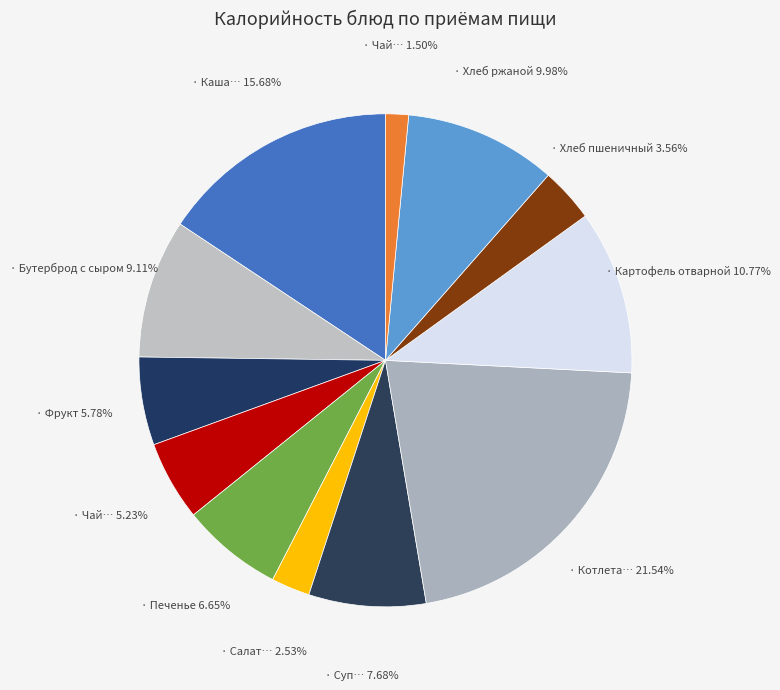

Count the number of slices in the pie.

12